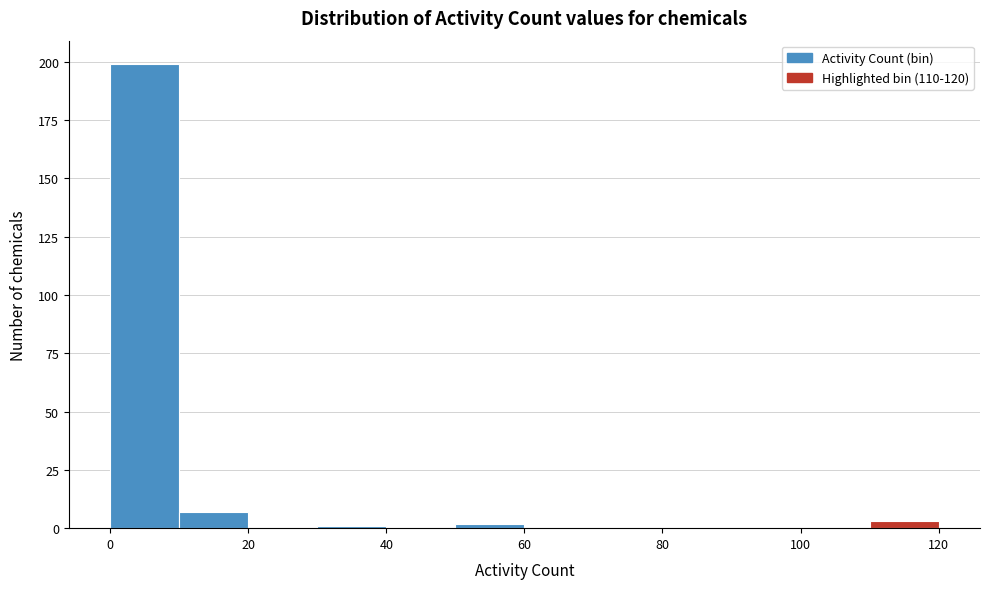

Over which range of the x-axis is the bar tallest?

0 to 10